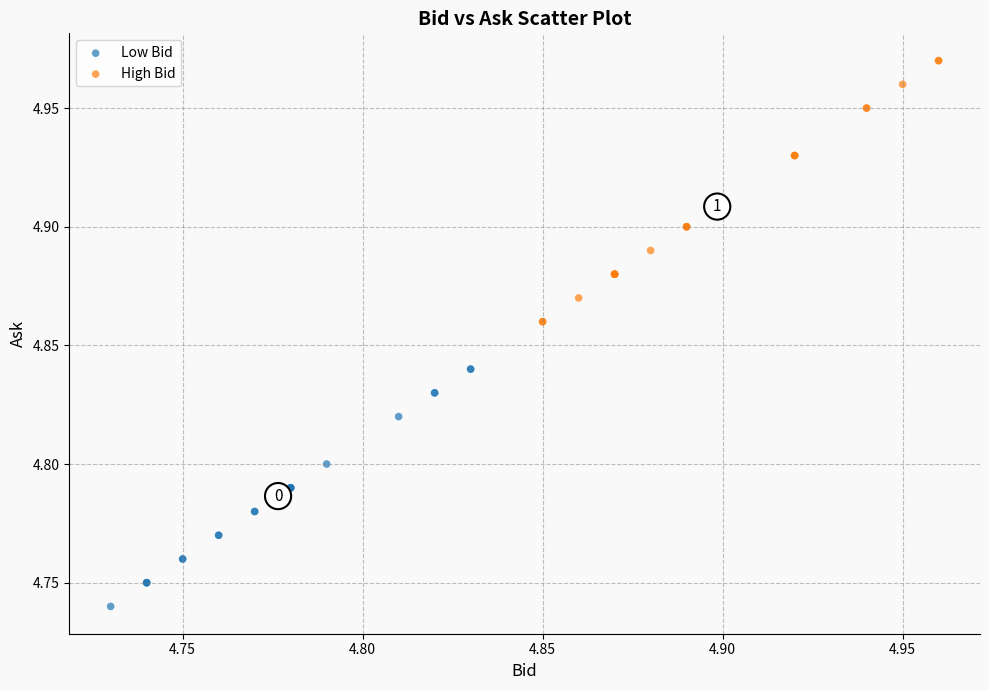

Which series reaches the minimum Y coordinate?

Low Bid